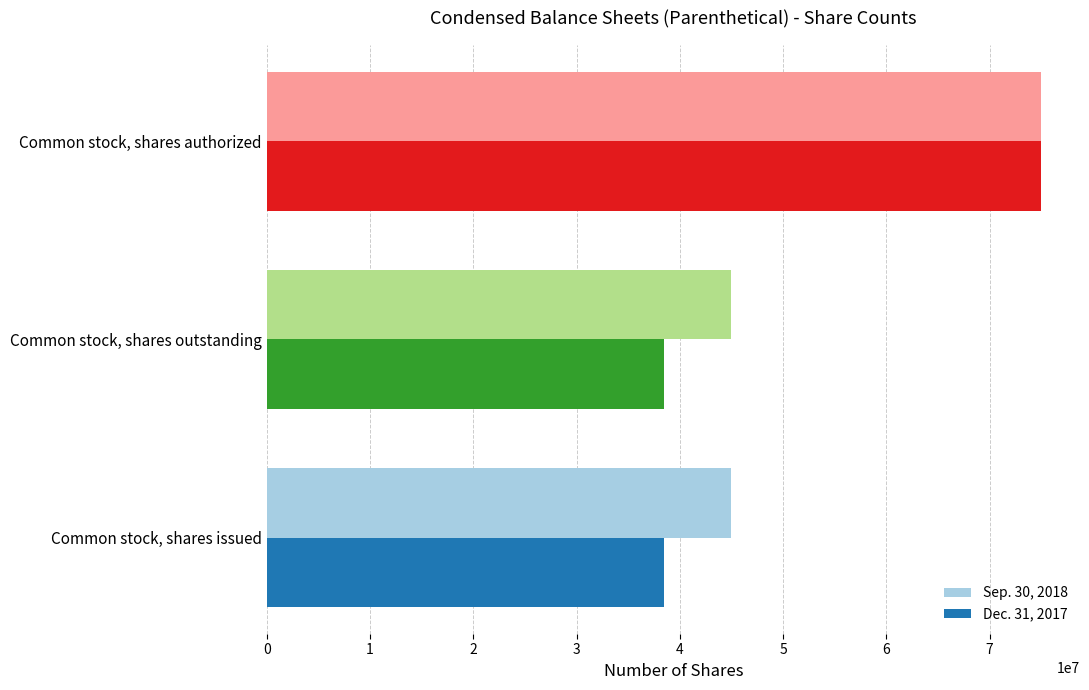

Which label corresponds to the largest value in the chart?

Common stock, shares authorized